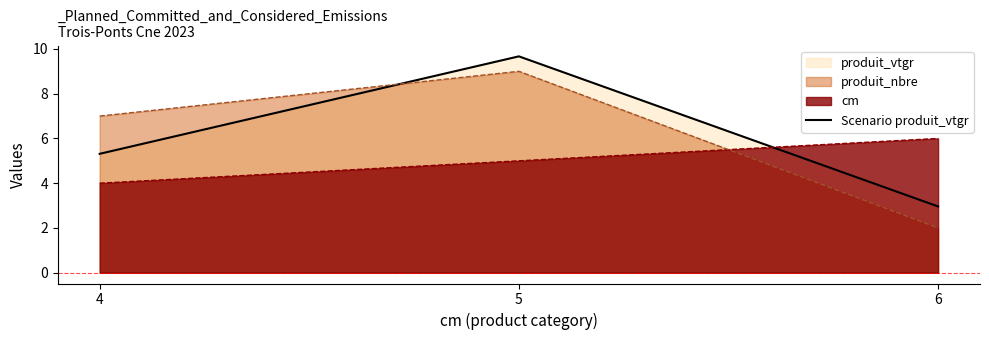

Which label corresponds to the largest value in the chart?

5